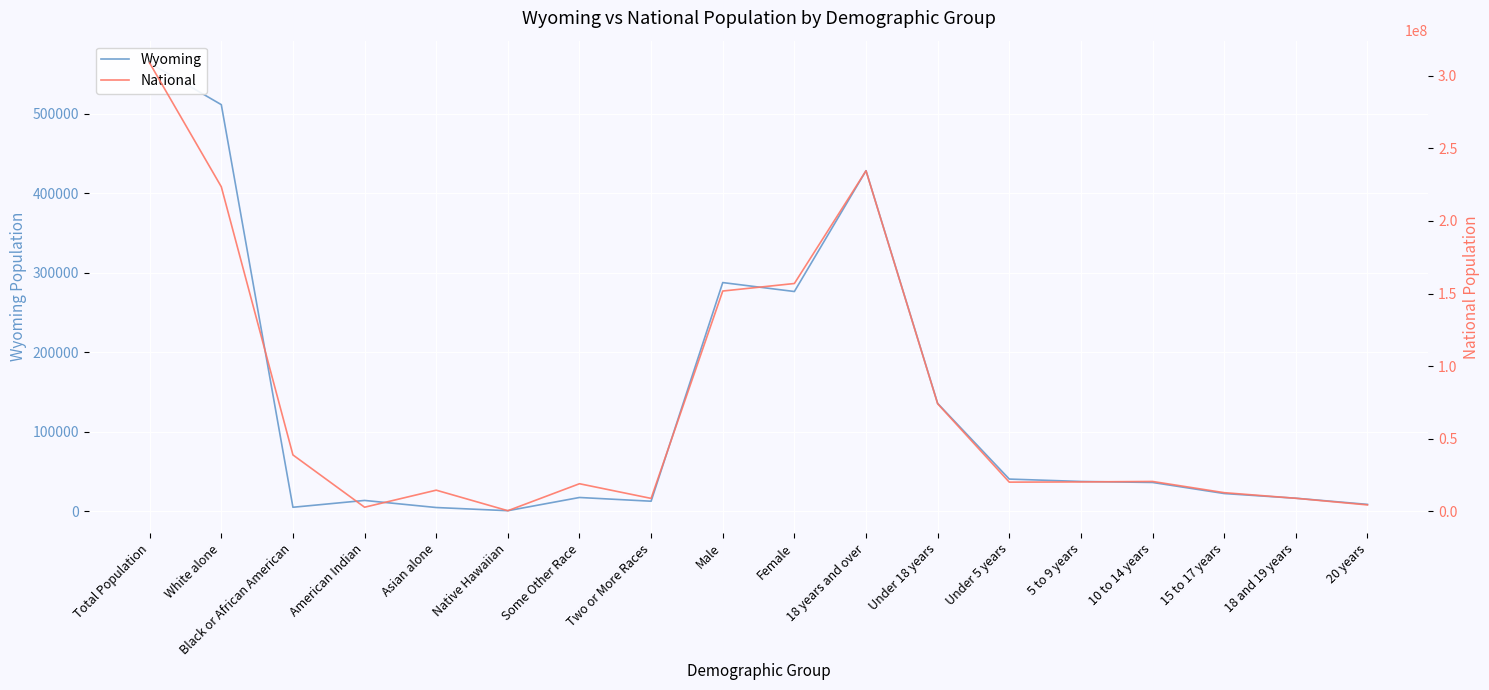

At which category does Wyoming reach its first local peak?

American Indian